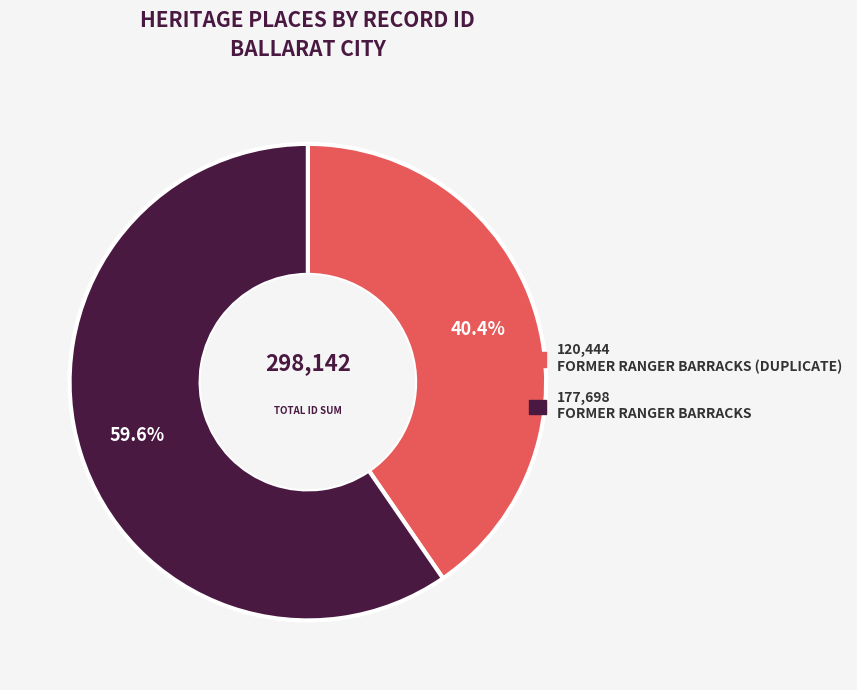

Is there any slice that represents more than half of the pie?

Yes